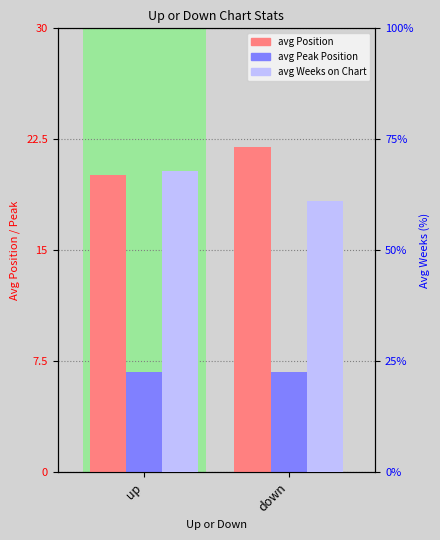

The value of avg Weeks on Chart at up is 104.7. True or false?

False